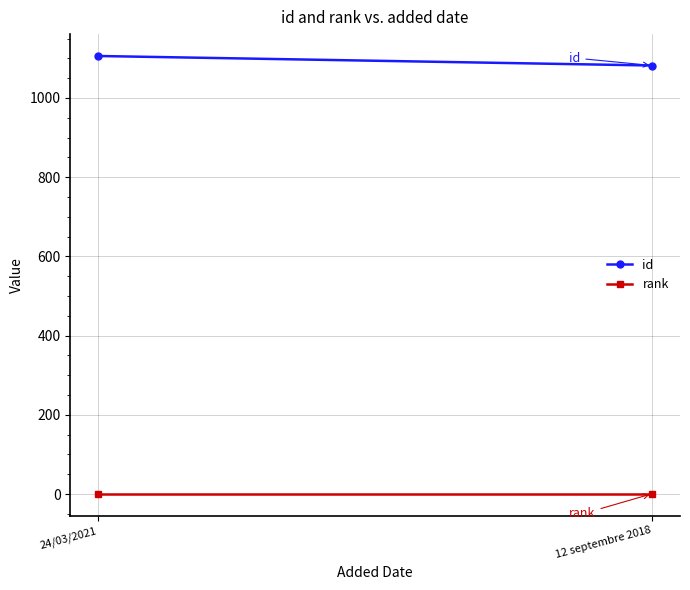

Reading left to right, transcribe all the data shown in this chart.

id: 1106	1082
rank: 1	1